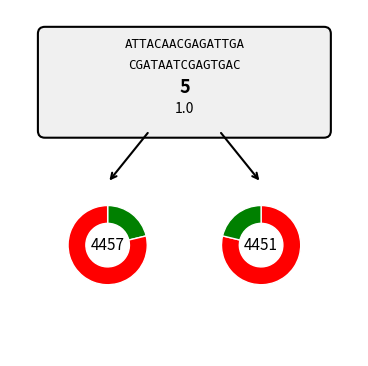

How much of the chart is everything except 4451?

21.3%